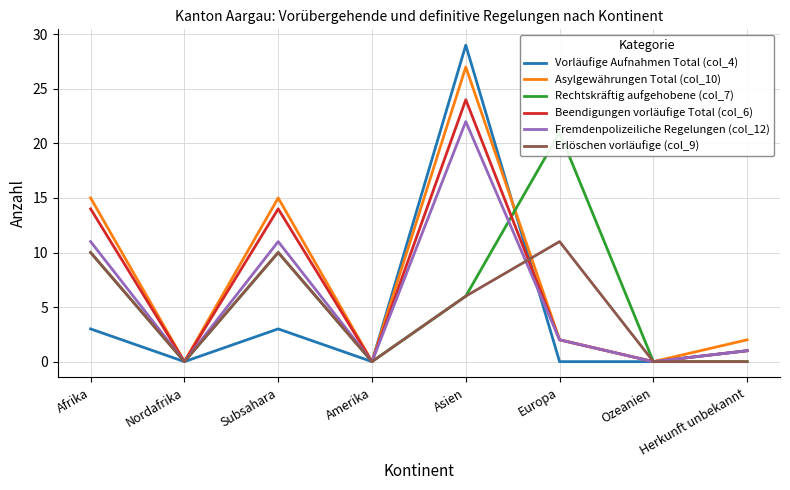

What is the difference between the maximum and minimum values in the Erlöschen vorläufige (col_9) series?

11